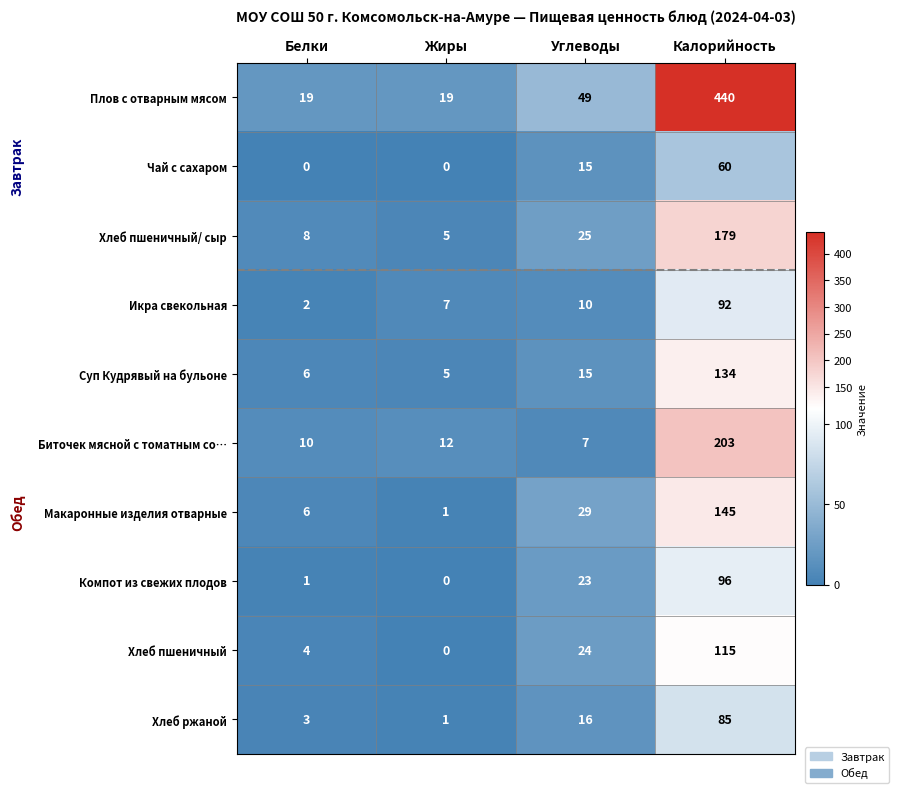

What is the difference between the Хлеб пшеничный/ сыр values at Калорийность and Углеводы?

154